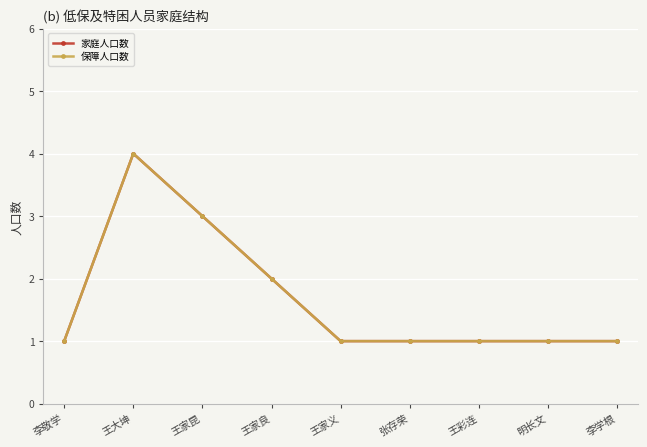

Which series has the widest spread of values?

家庭人口数